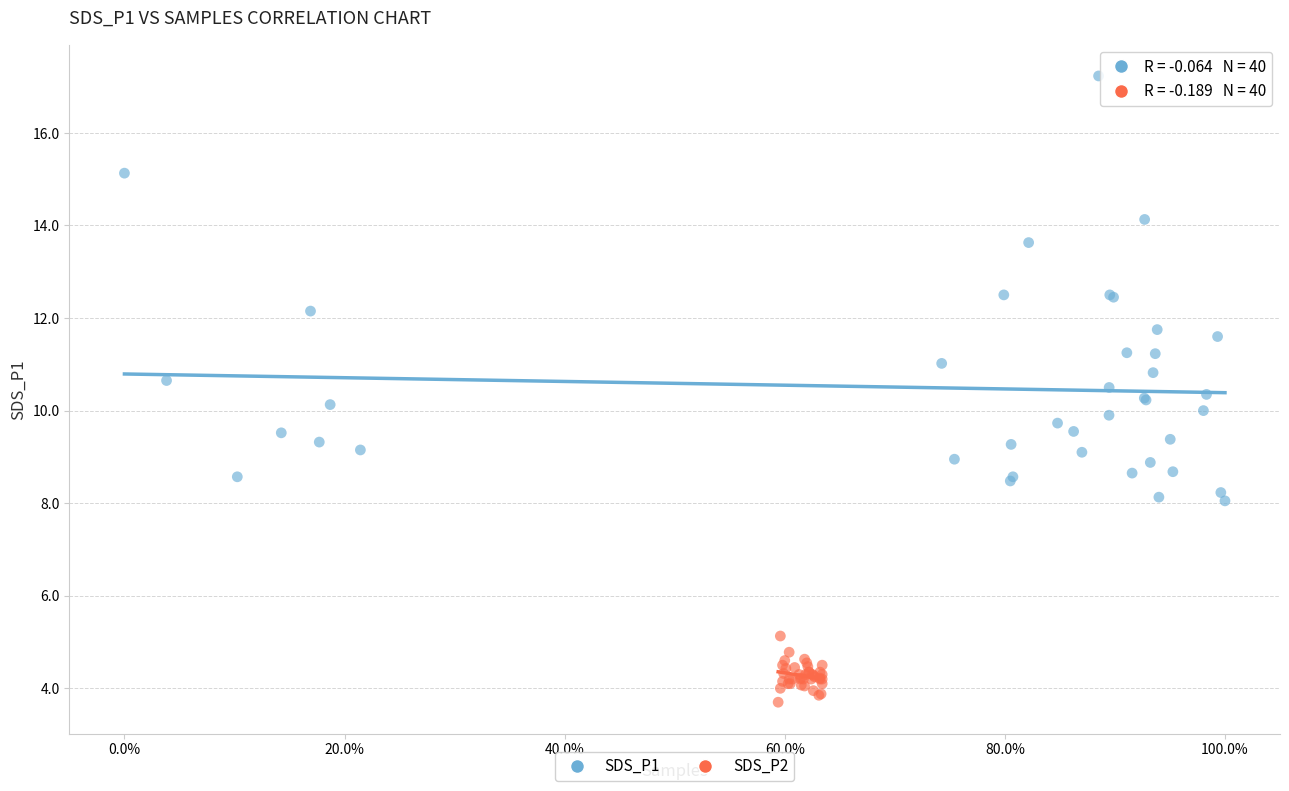

Which series contains the highest Y value?

SDS_P1